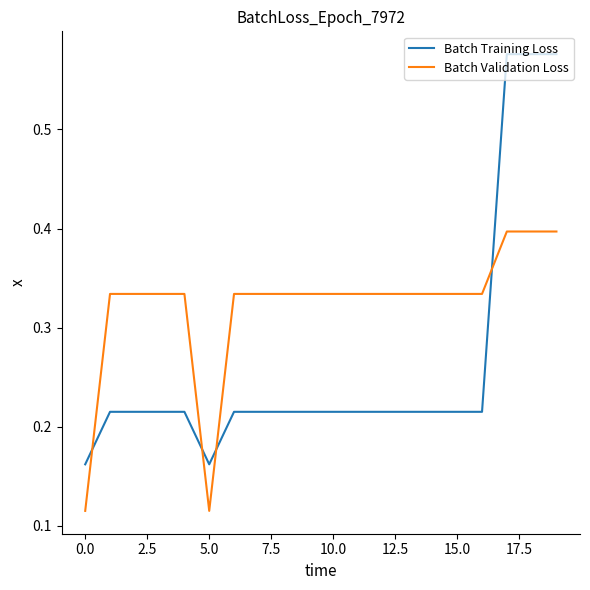

How many lines are shown in the chart?

2